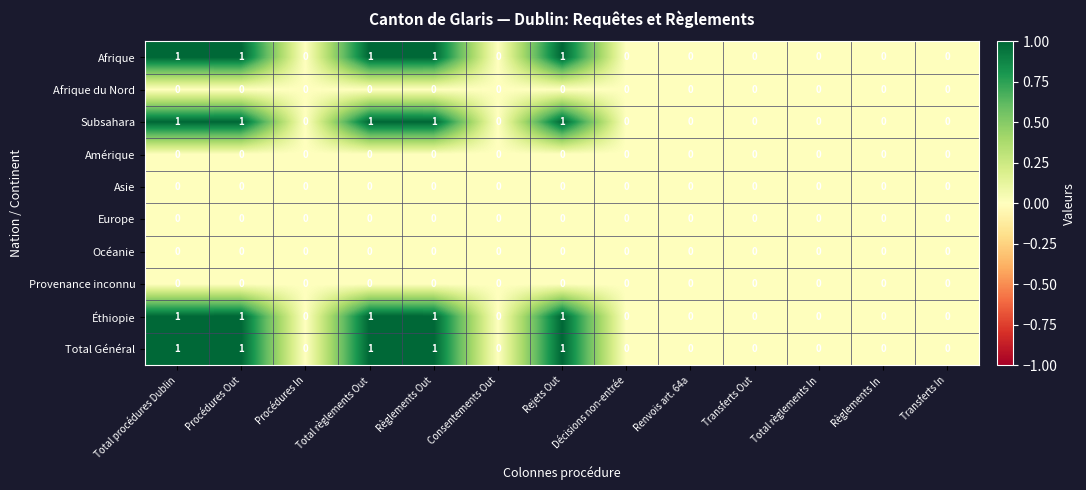

True or false: Afrique has a value of 0 at Transferts Out.

True